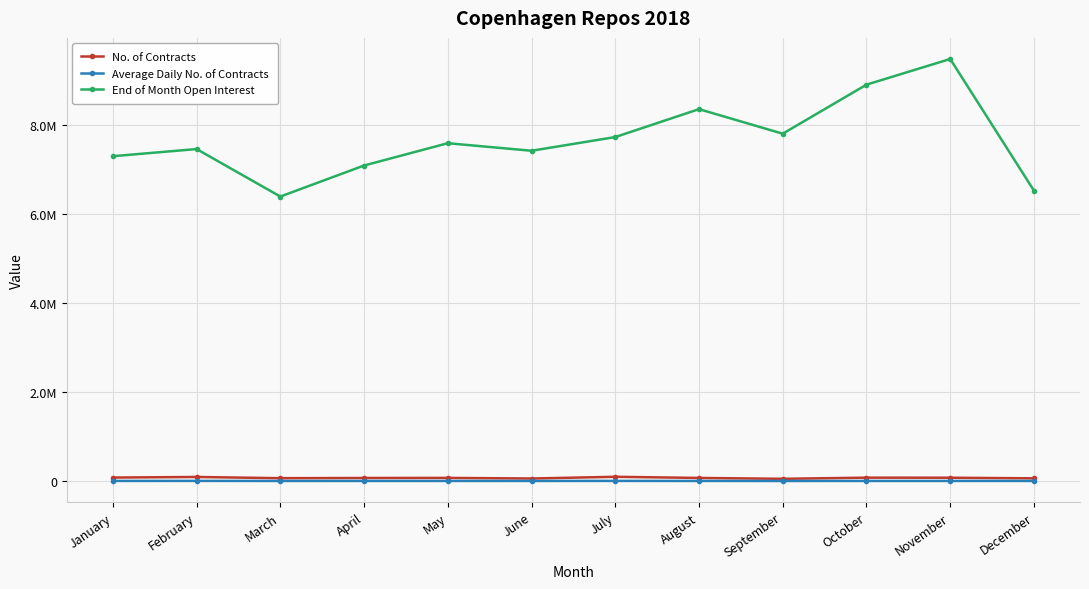

The Average Daily No. of Contracts series shows 1646.7 at March. True or false?

False